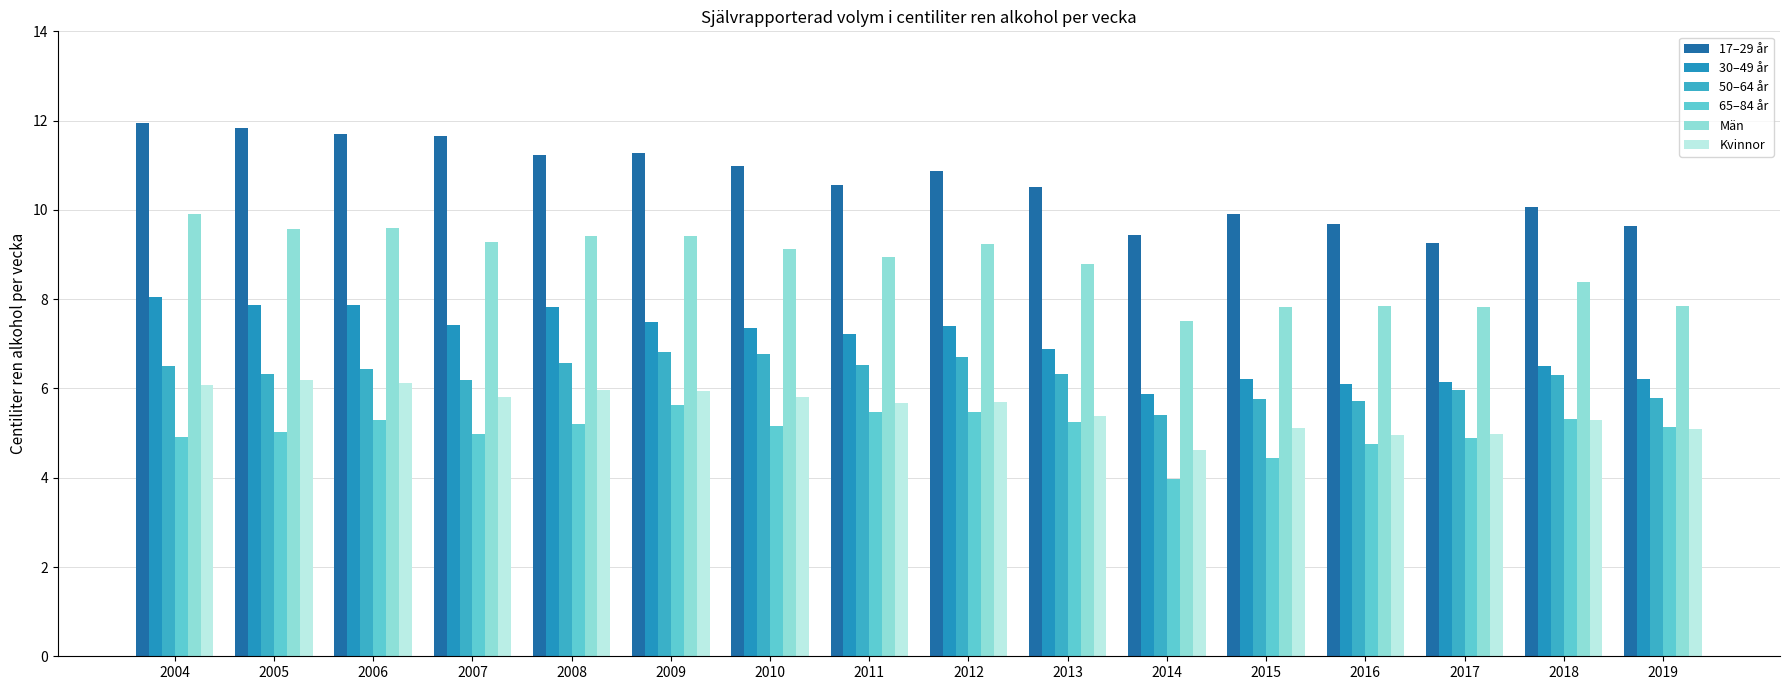

What is the spread (max minus min) of values at 2015?

5.5